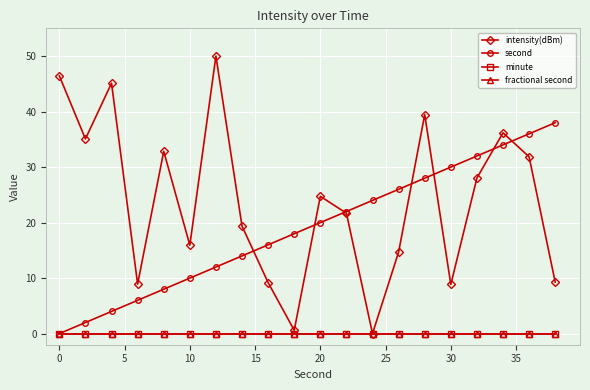

Which series has the widest spread of values?

intensity(dBm)